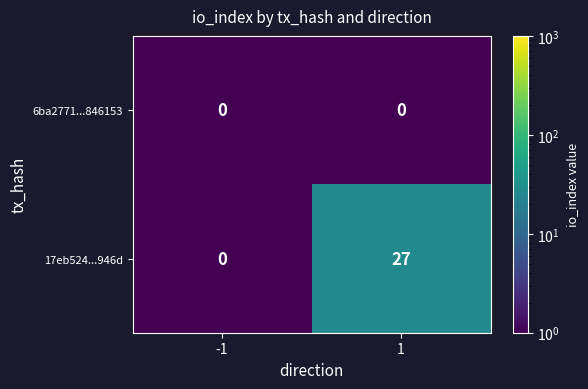

At how many categories does at least one series exceed 11?

1